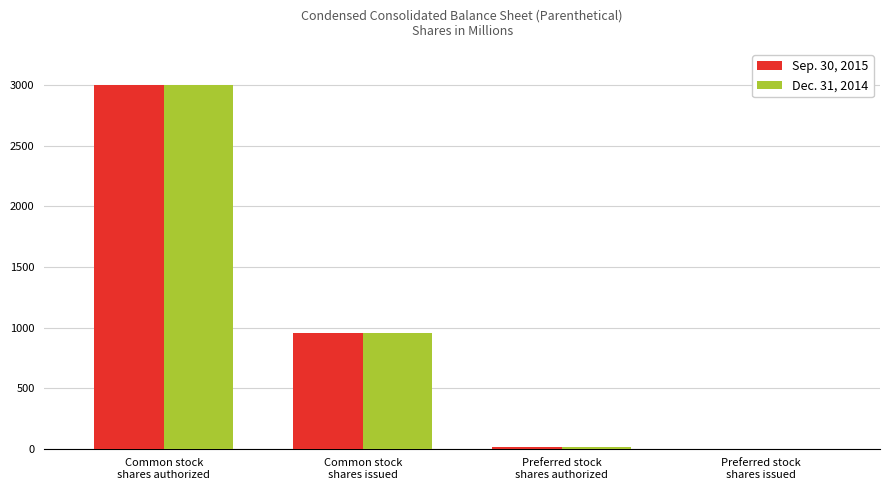

What is the maximum value shown in the chart?

3000